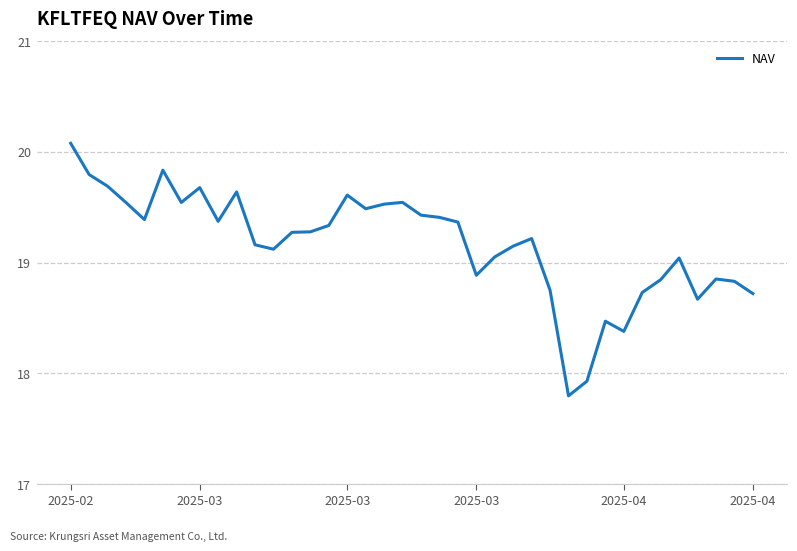

What is the greatest value displayed?

20.1